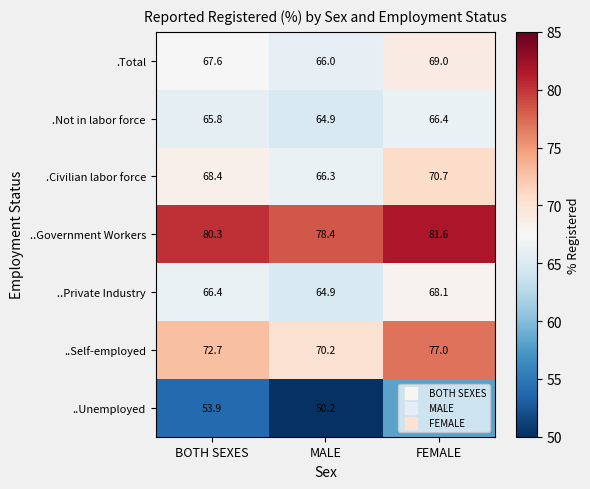

What is the sum of the .Civilian labor force values at BOTH SEXES and FEMALE?

139.1